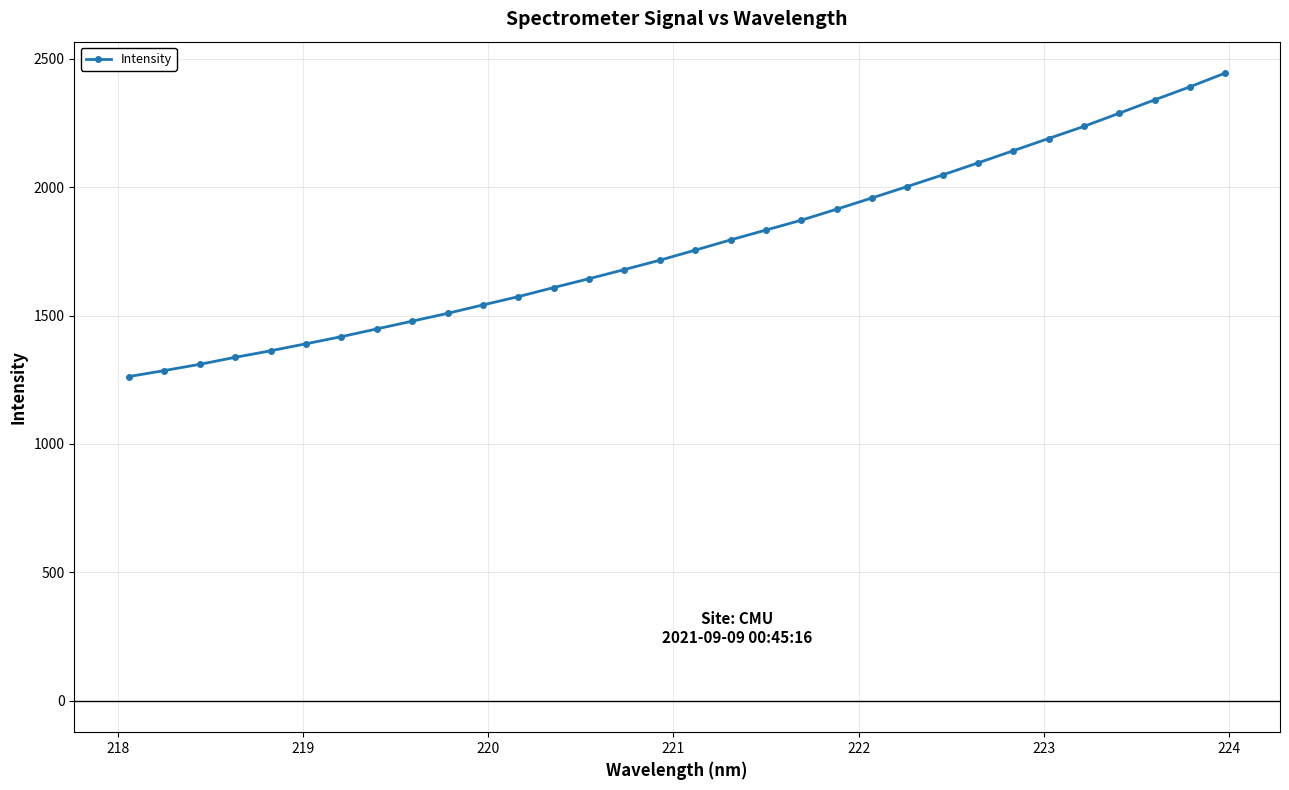

What is the average value?

1777.0